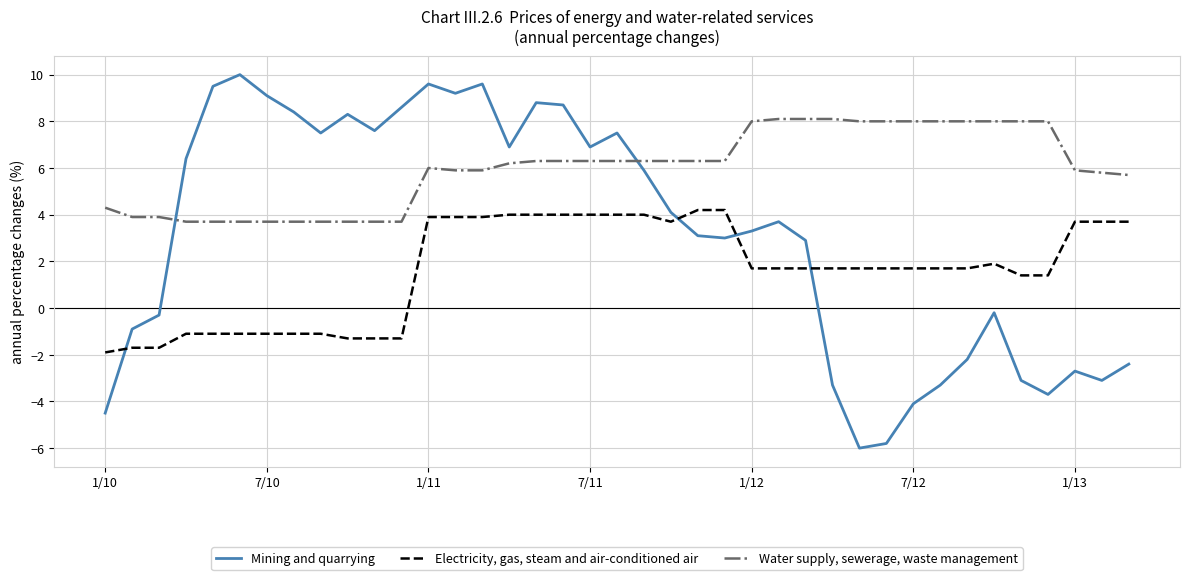

List the series in order of their overall mean, highest first.

Water supply, sewerage, waste management, Mining and quarrying, Electricity, gas, steam and air-conditioned air